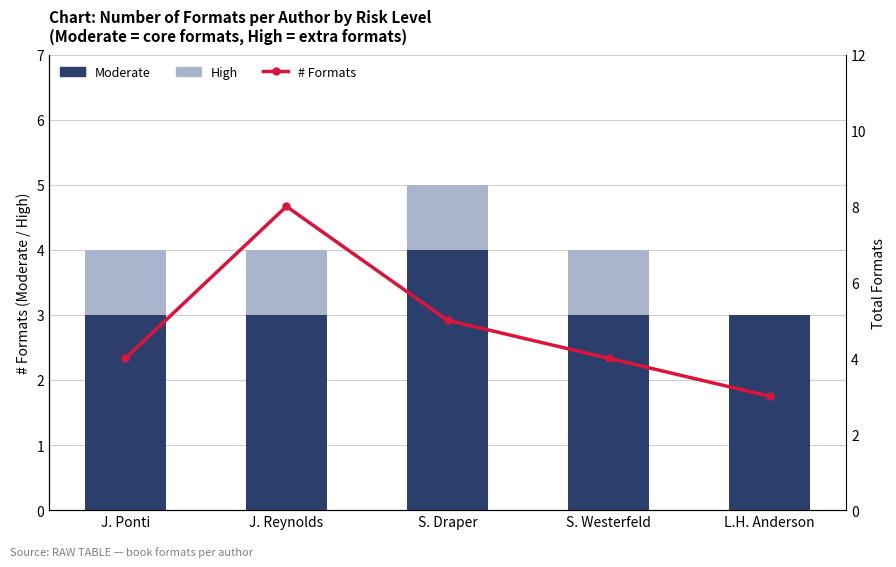

Are the bars grouped side by side (vs. stacked)?

Yes